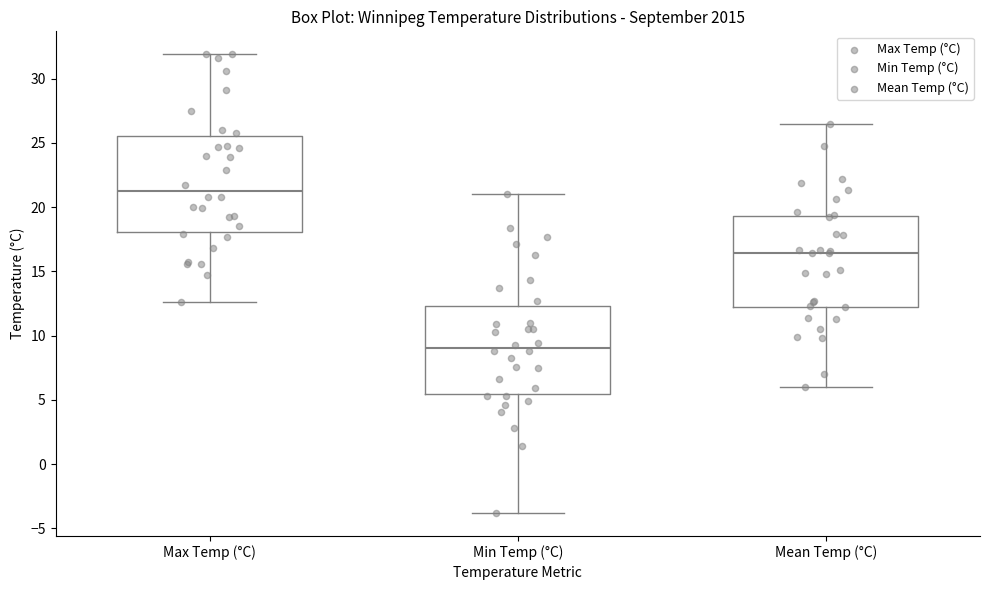

Which box's median line is the highest?

Max Temp (°C)